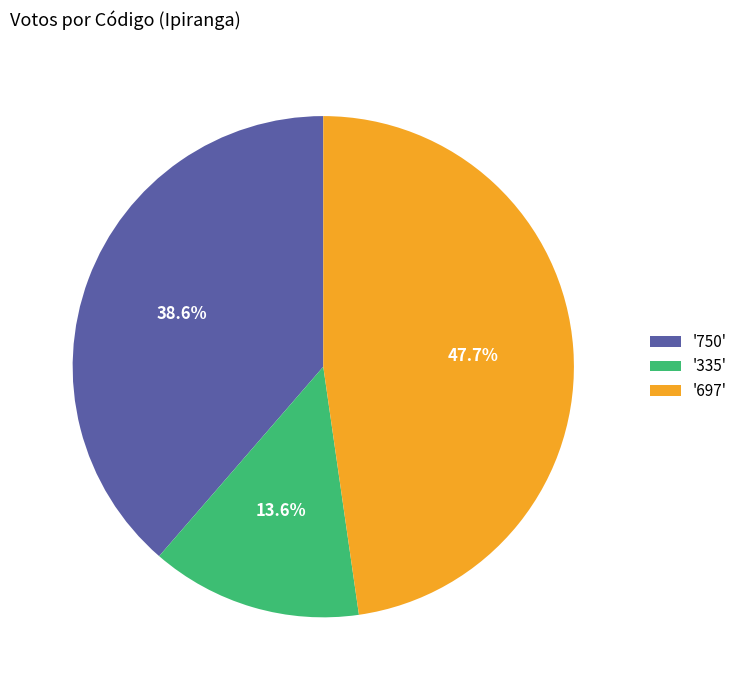

Rank the categories by value from lowest to highest.

'335', '750', '697'